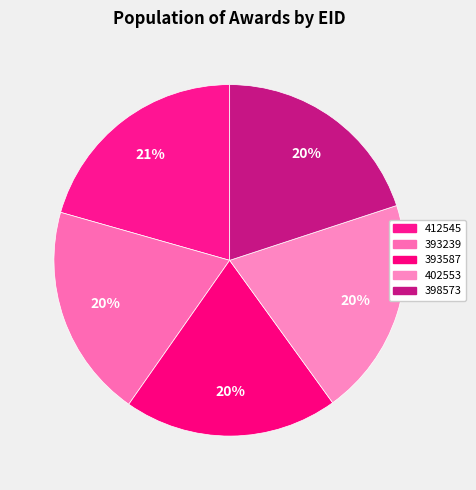

Which category has the smallest portion of the pie?

393239